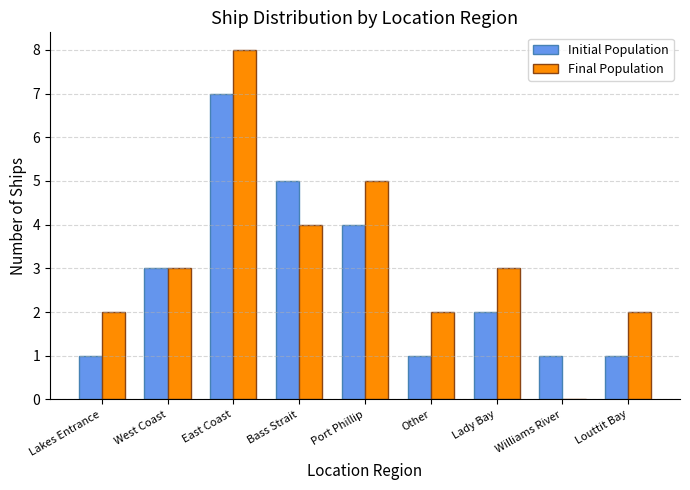

Which series changed the most between West Coast and Other?

Initial Population